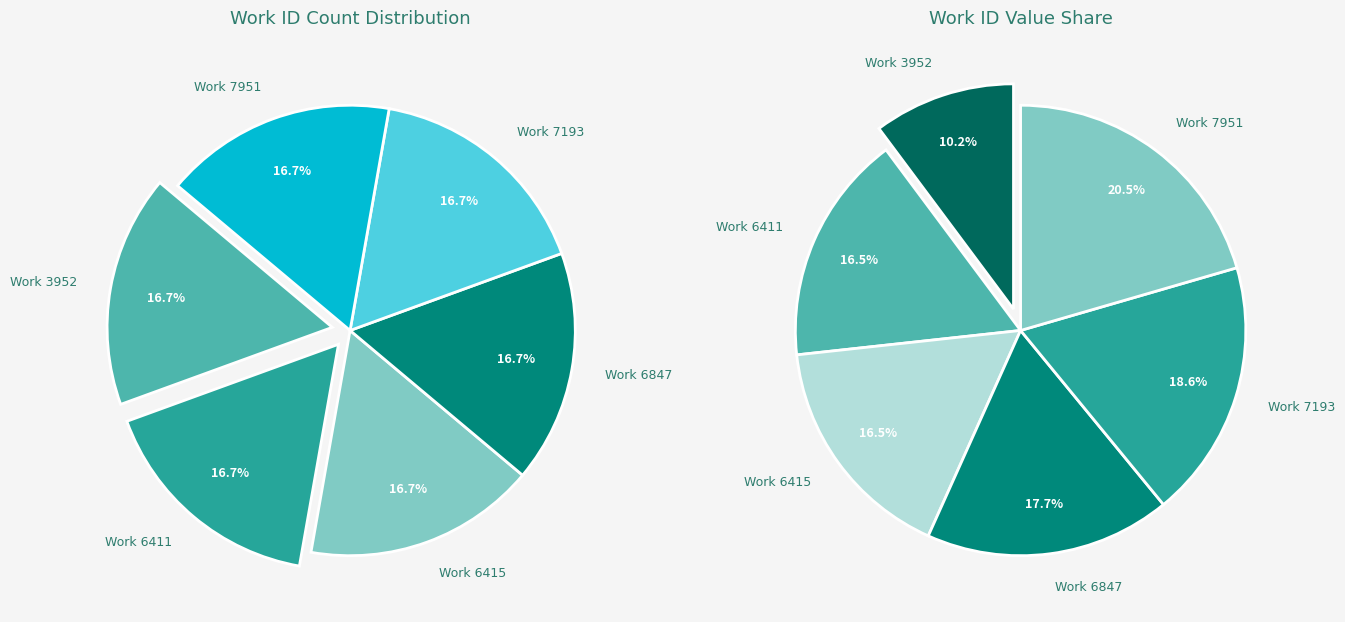

What percentage is the Work 7951 slice, to the nearest percent?

21%